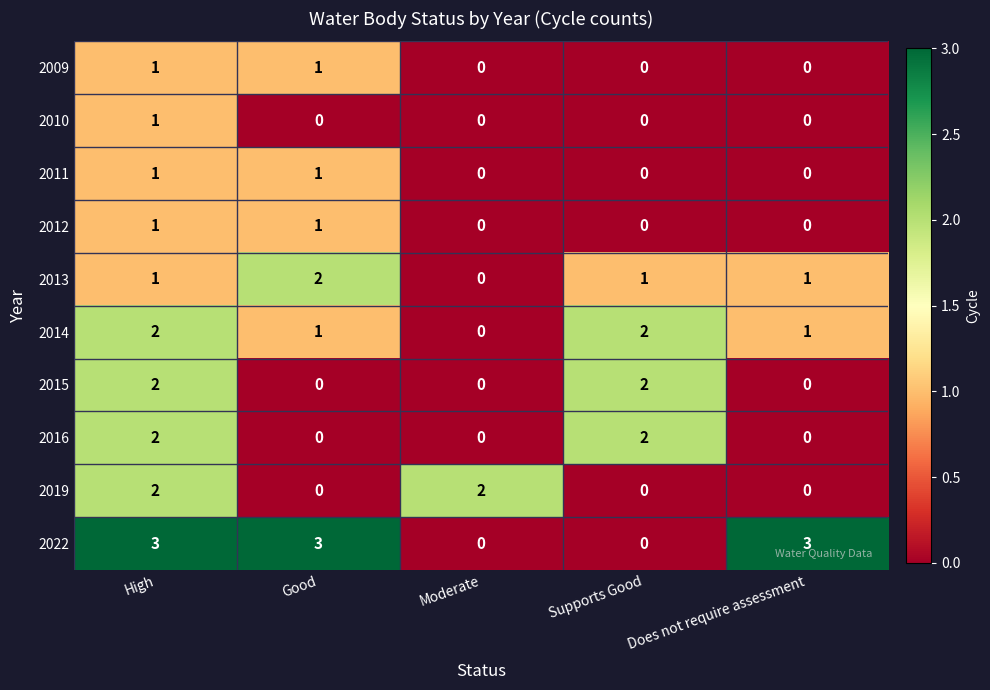

The value of 2016 at Supports Good is 1. True or false?

False